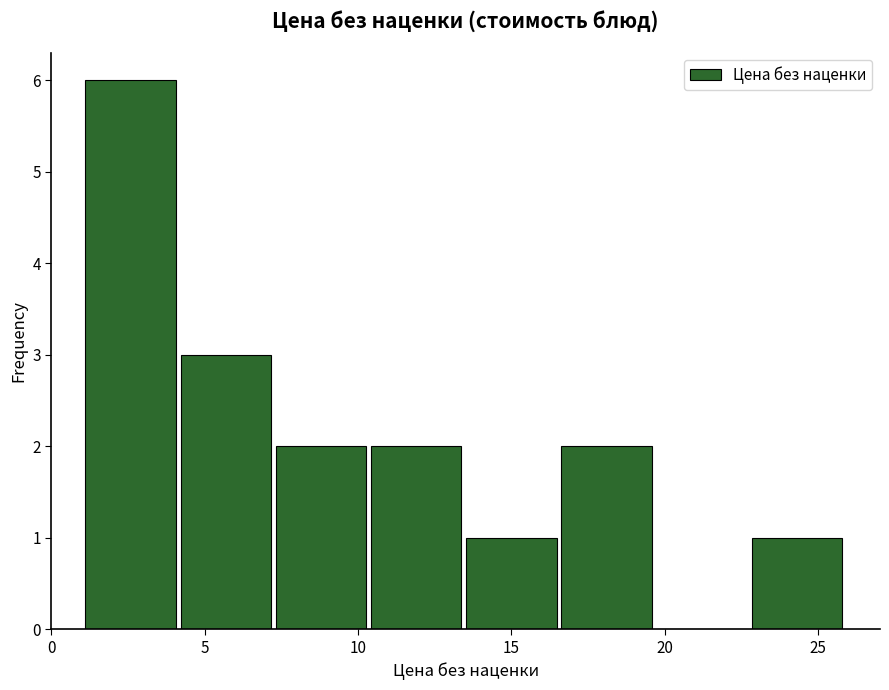

Reading left to right, transcribe this chart: for each bar, give the range it covers on the x-axis and its height. Neither the bar edges nor the heights are printed on the chart, so give them approximately, as read against the axes.

1.0 to 4.0: 6
4.0 to 7.0: 3
7.0 to 10.5: 2
10.5 to 13.5: 2
13.5 to 16.5: 1
16.5 to 19.5: 2
19.5 to 23.0: 0
23.0 to 26.0: 1